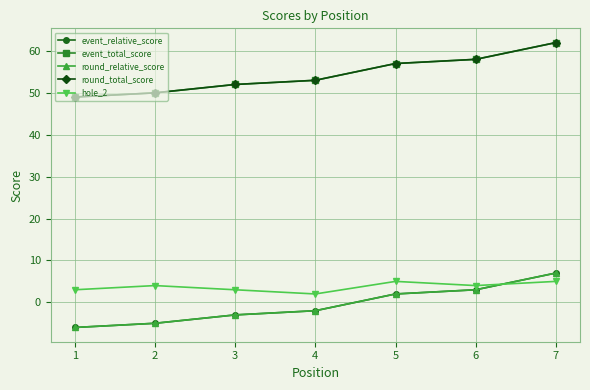

What is the sum of the hole_2 values at 7 and 5?

10